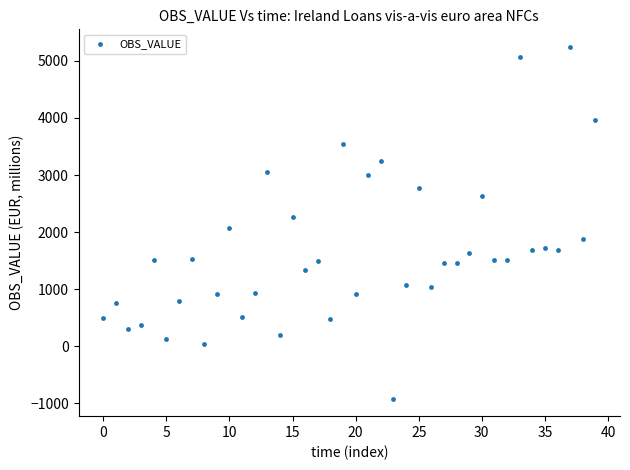

What is the range of Y values (max minus min)?

6161.0